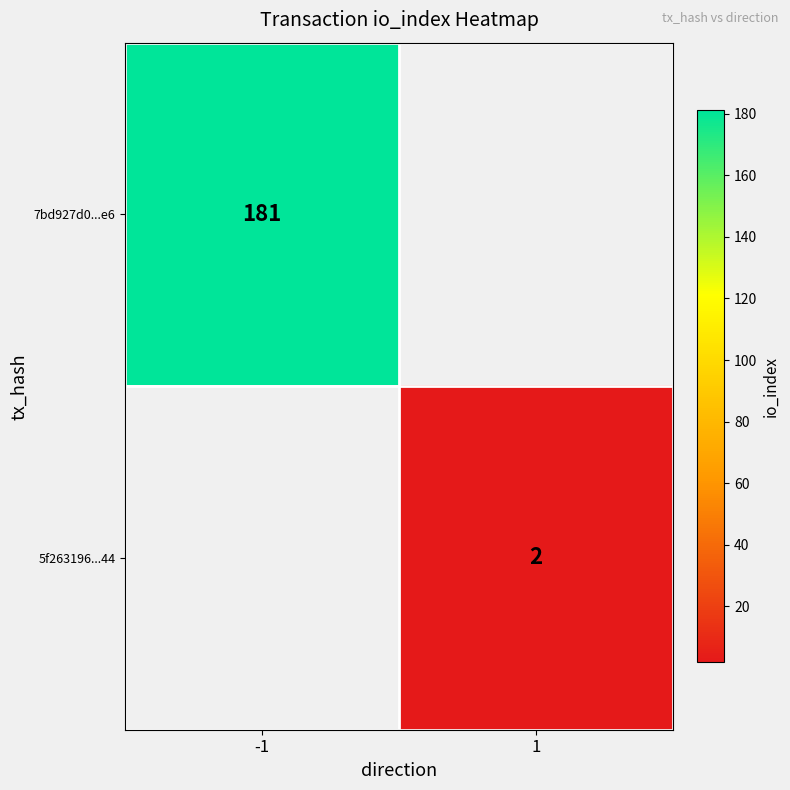

The value of 7bd927d0...e6 at -1 is 288. True or false?

False